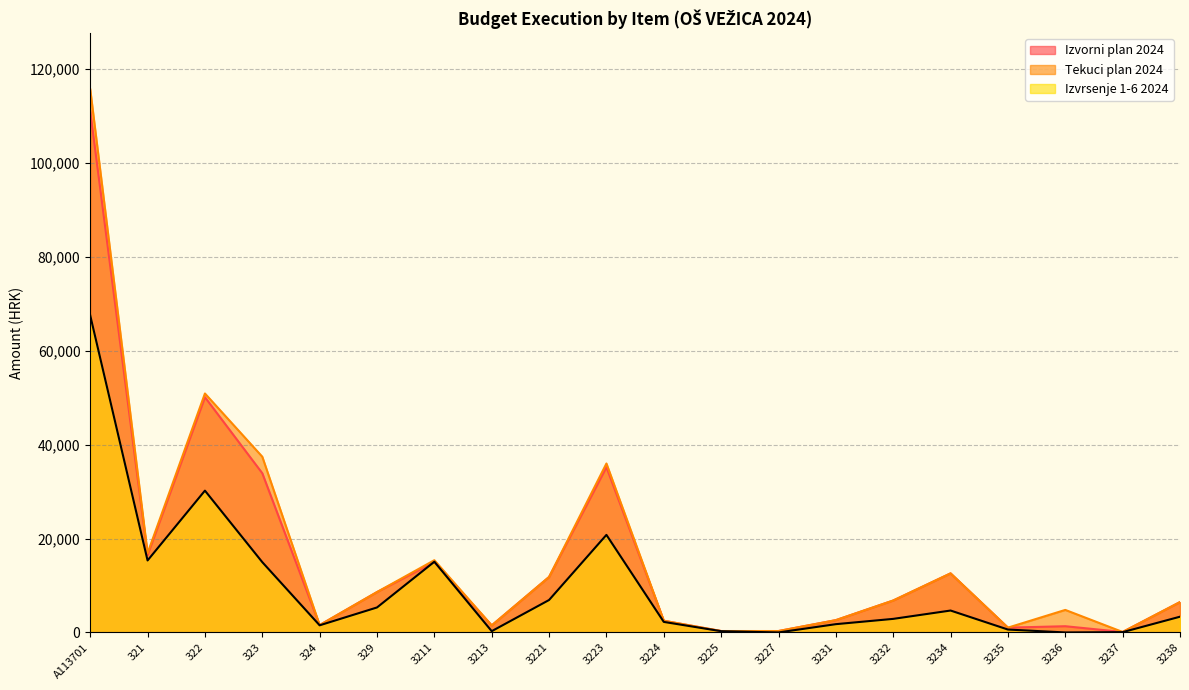

At which label is Izvrsenje 1-6 2024 closest to 33781?

322